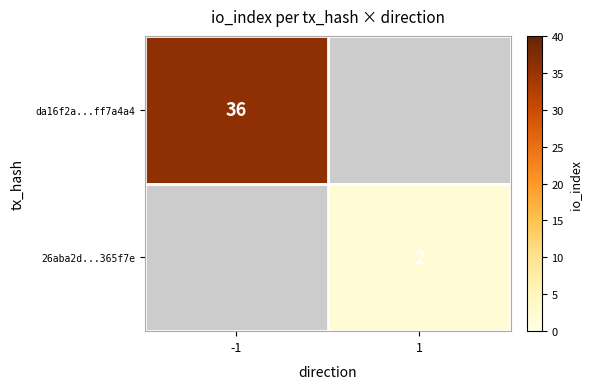

Between 1 and -1, which is larger?

-1